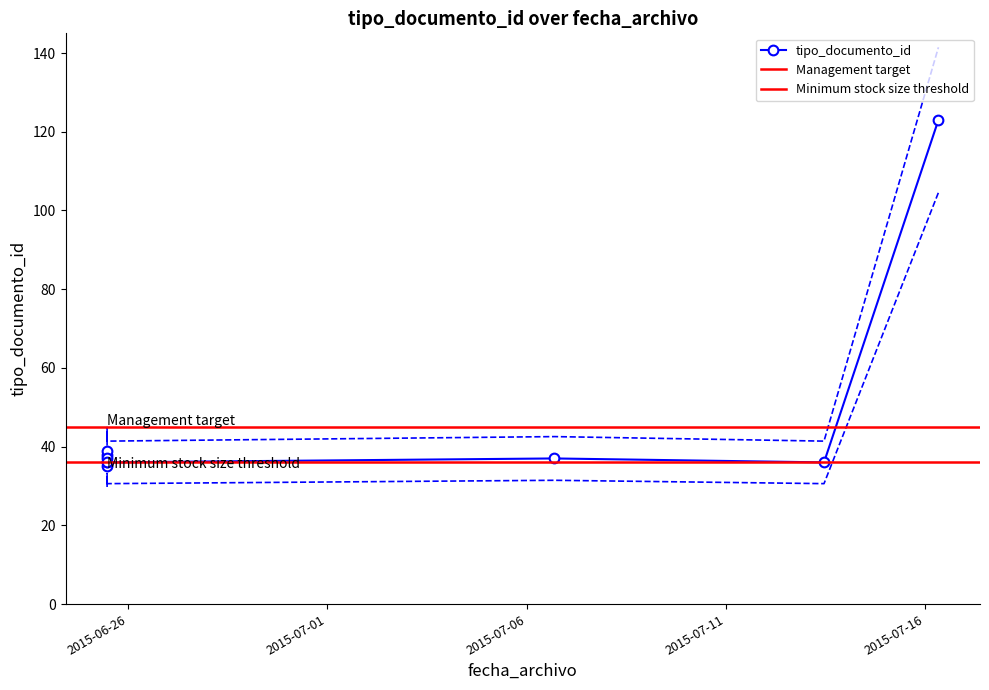

What is the change in value from 2015-06-25 11:13:52 to 2015-06-25 11:12:06?

+3